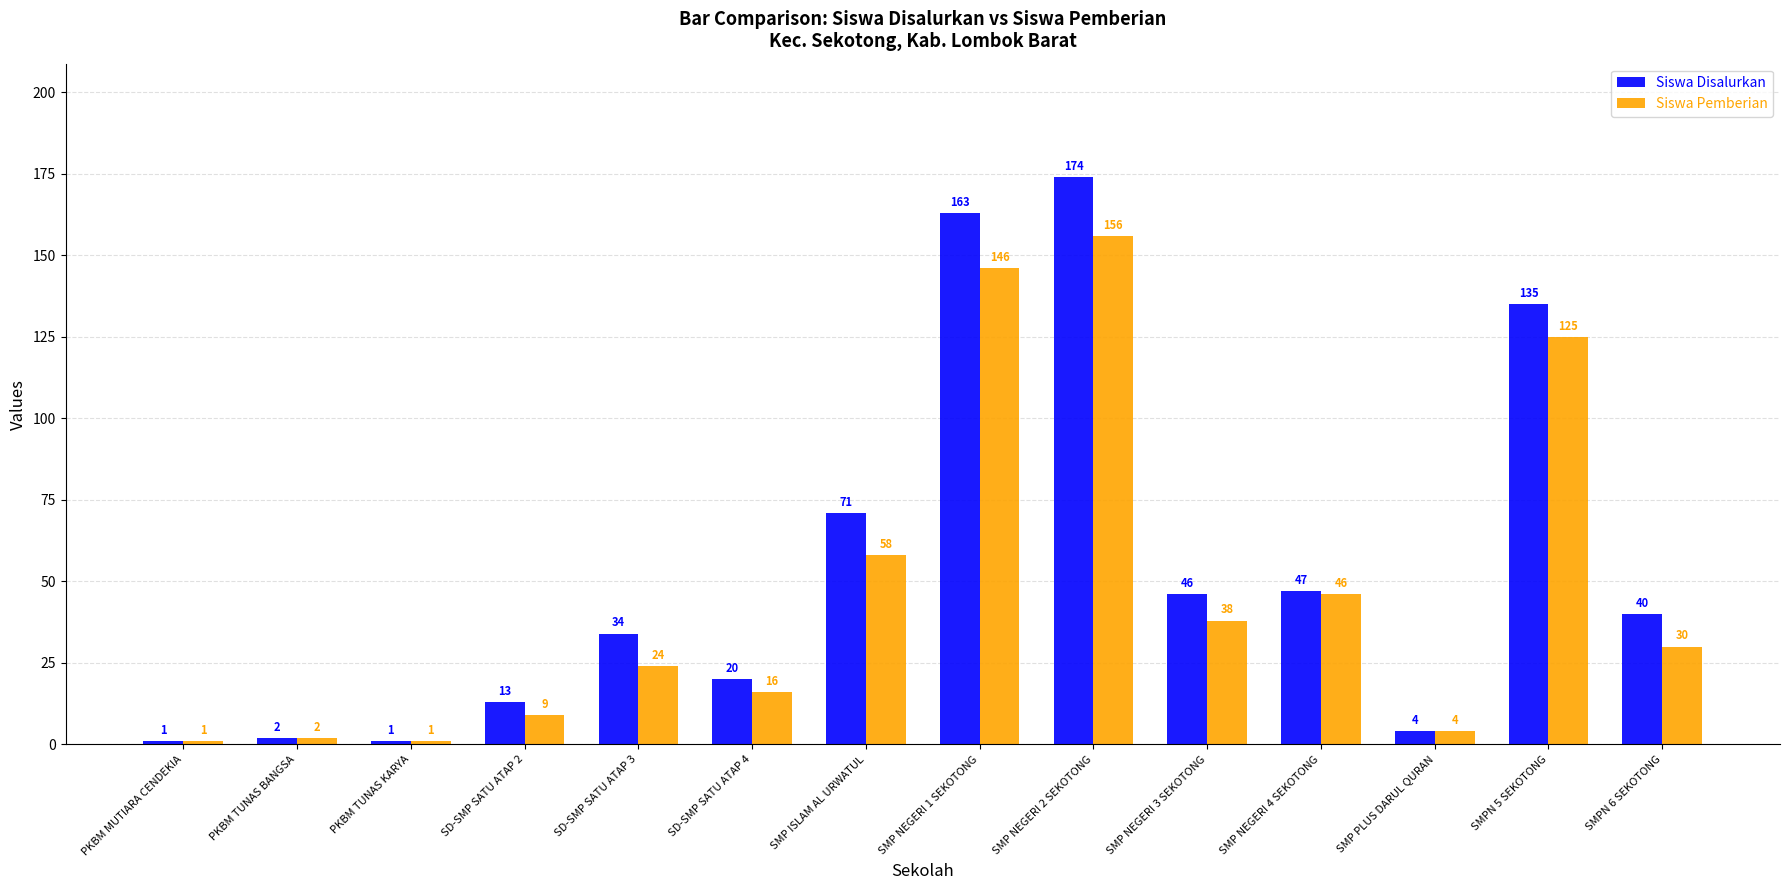

Reading left to right, what are all the values shown in this chart?

Siswa Disalurkan: PKBM MUTIARA CENDEKIA=1	PKBM TUNAS BANGSA=2	PKBM TUNAS KARYA=1	SD-SMP SATU ATAP 2=13	SD-SMP SATU ATAP 3=34	SD-SMP SATU ATAP 4=20	SMP ISLAM AL URWATUL=71	SMP NEGERI 1 SEKOTONG=163	SMP NEGERI 2 SEKOTONG=174	SMP NEGERI 3 SEKOTONG=46	SMP NEGERI 4 SEKOTONG=47	SMP PLUS DARUL QURAN=4	SMPN 5 SEKOTONG=135	SMPN 6 SEKOTONG=40
Siswa Pemberian: PKBM MUTIARA CENDEKIA=1	PKBM TUNAS BANGSA=2	PKBM TUNAS KARYA=1	SD-SMP SATU ATAP 2=9	SD-SMP SATU ATAP 3=24	SD-SMP SATU ATAP 4=16	SMP ISLAM AL URWATUL=58	SMP NEGERI 1 SEKOTONG=146	SMP NEGERI 2 SEKOTONG=156	SMP NEGERI 3 SEKOTONG=38	SMP NEGERI 4 SEKOTONG=46	SMP PLUS DARUL QURAN=4	SMPN 5 SEKOTONG=125	SMPN 6 SEKOTONG=30